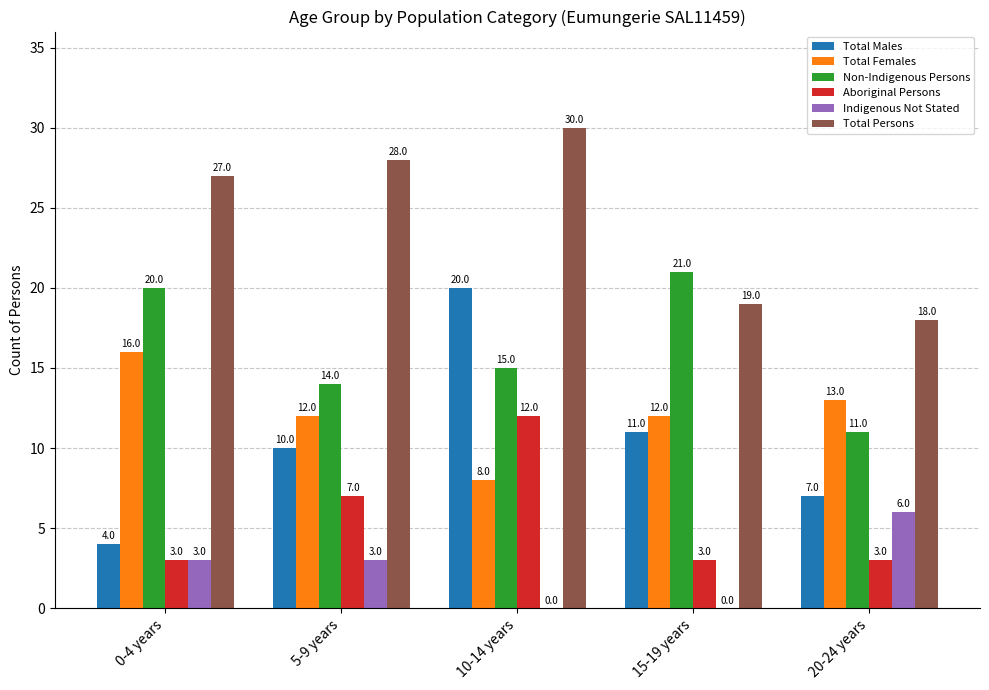

Which series has the largest total across all categories?

Total Persons